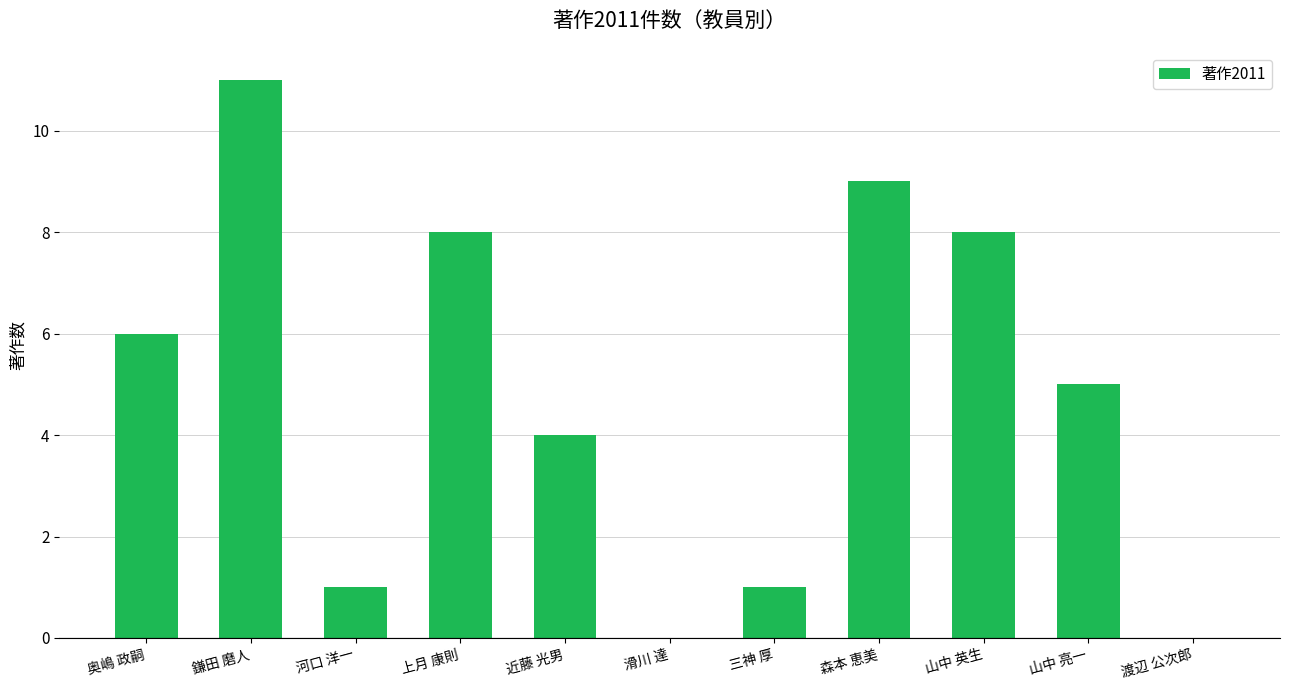

Reading left to right, transcribe all the data shown in this chart.

奥嶋 政嗣=6	鎌田 磨人=11	河口 洋一=1	上月 康則=8	近藤 光男=4	滑川 達=0	三神 厚=1	森本 恵美=9	山中 英生=8	山中 亮一=5	渡辺 公次郎=0